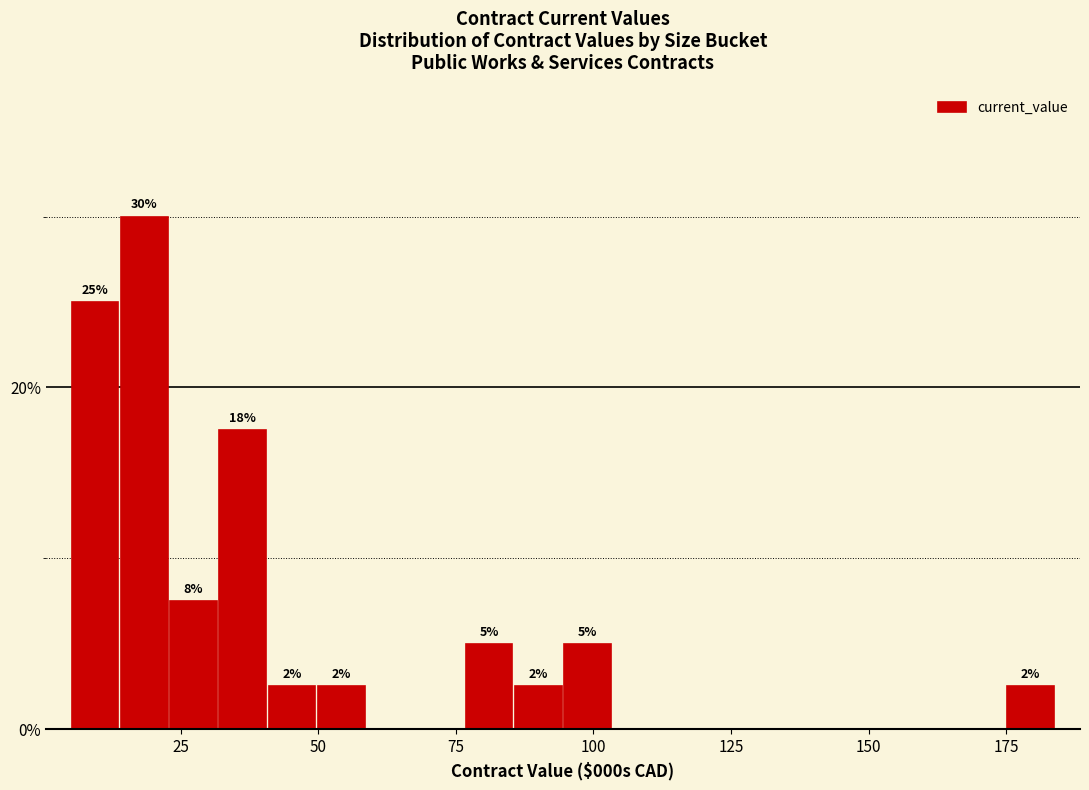

Read against the x-axis, roughly where is the centre of the tallest bar?

20